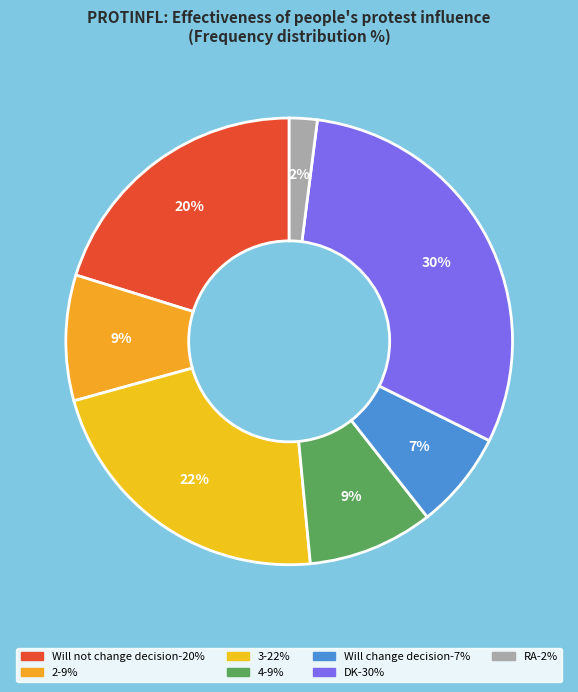

Which slice is the largest?

DK